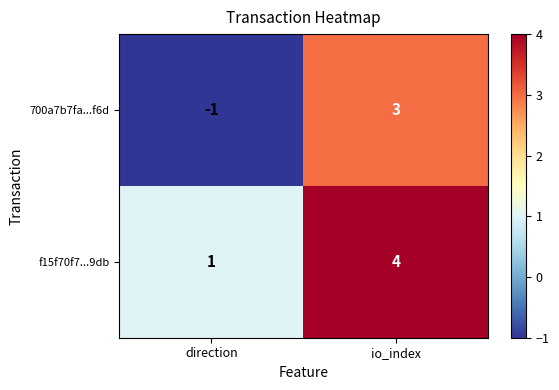

Count the number of categories in the chart.

2